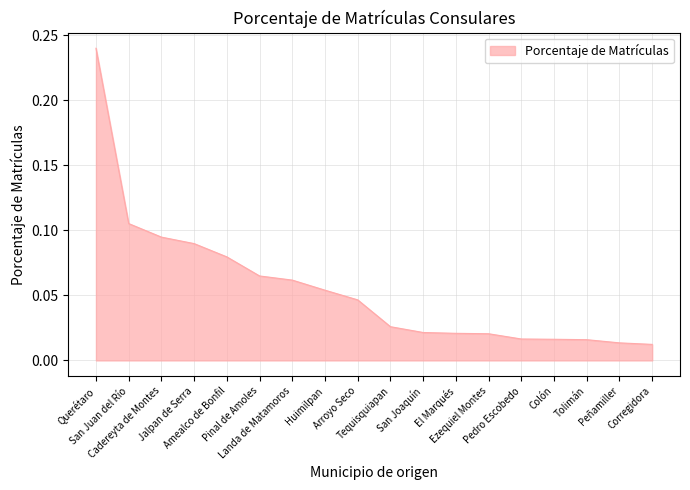

What is the change in value from Amealco de Bonfil to Corregidora?

-0.1